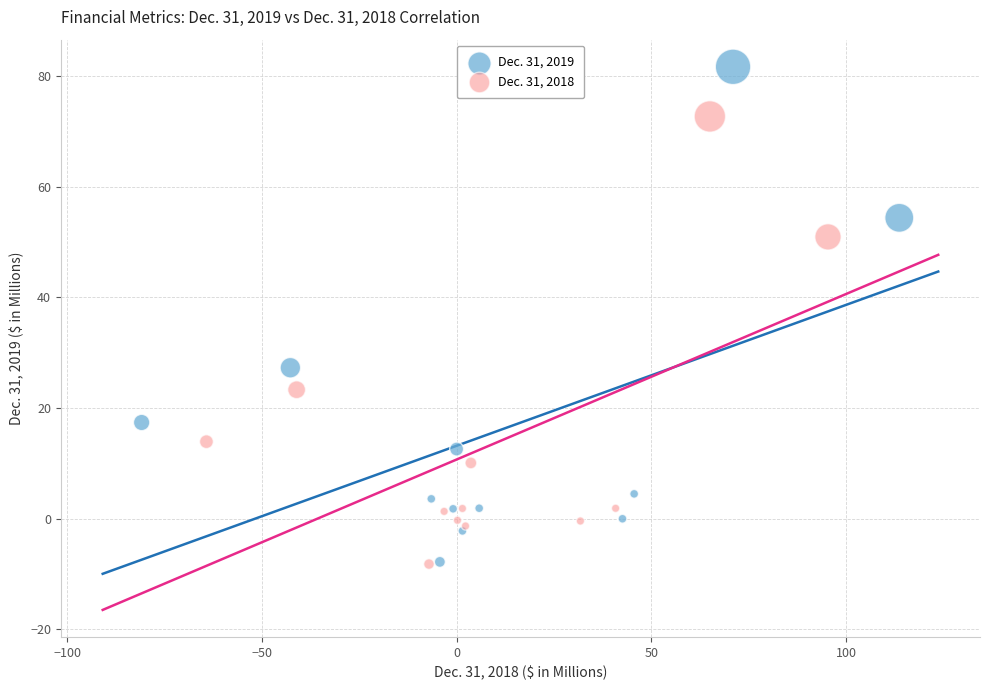

Which series reaches the maximum Y coordinate?

Dec. 31, 2019